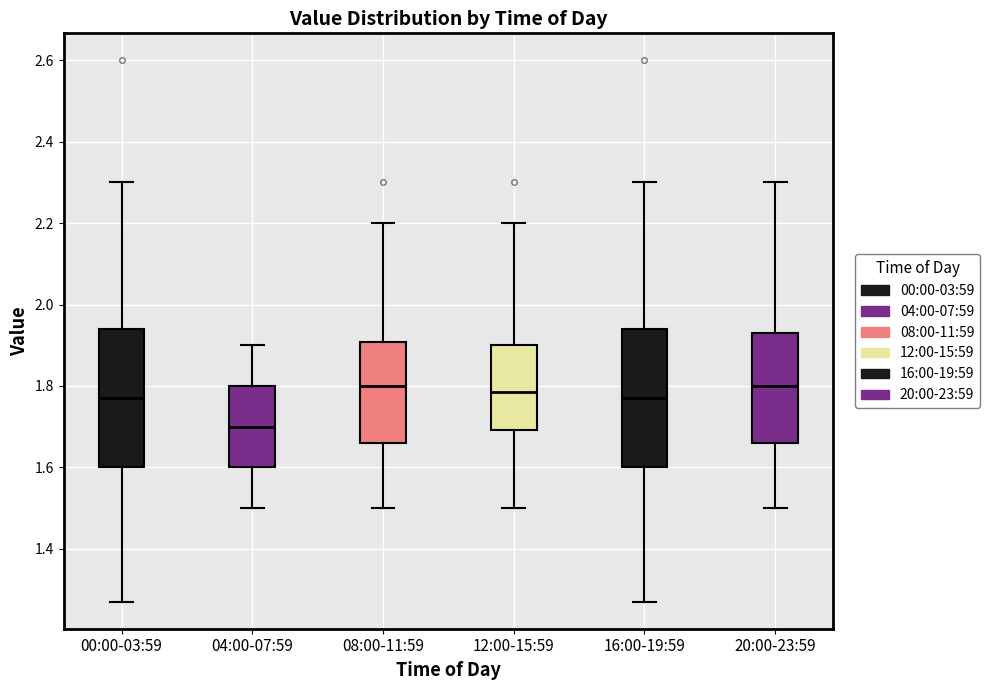

Reading left to right, read every box against the y-axis: the position of its median line, the range the box covers, and the ends of its whiskers. The values are not printed on the chart, so give them approximately, as read against the axis.

00:00-03:59: median 1.78, box 1.60 to 1.94, whiskers 1.28 to 2.30
04:00-07:59: median 1.70, box 1.60 to 1.80, whiskers 1.50 to 1.90
08:00-11:59: median 1.80, box 1.66 to 1.90, whiskers 1.50 to 2.20
12:00-15:59: median 1.78, box 1.70 to 1.90, whiskers 1.50 to 2.20
16:00-19:59: median 1.78, box 1.60 to 1.94, whiskers 1.28 to 2.30
20:00-23:59: median 1.80, box 1.66 to 1.94, whiskers 1.50 to 2.30